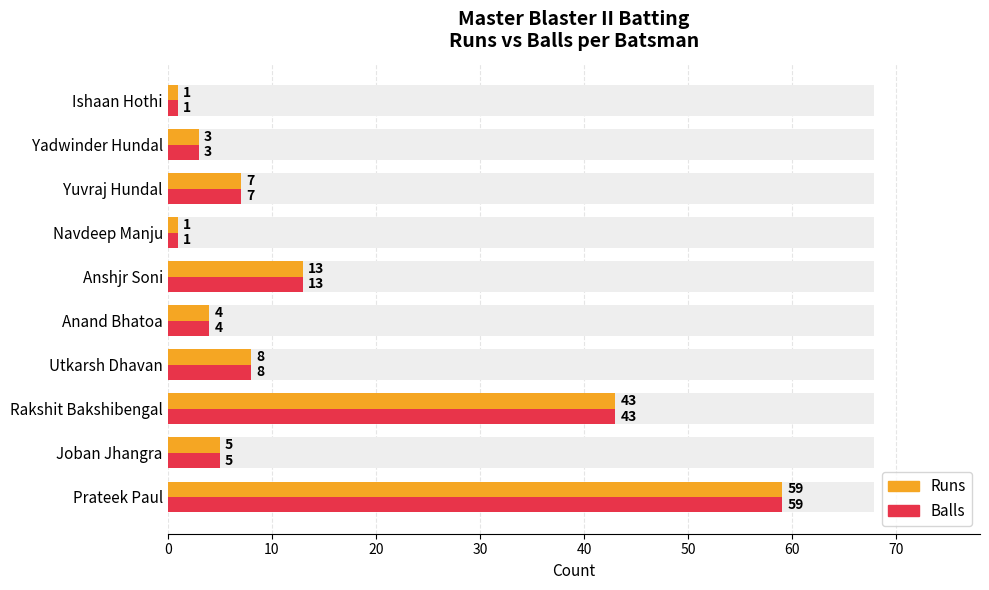

What is the sum of all Runs values?

144